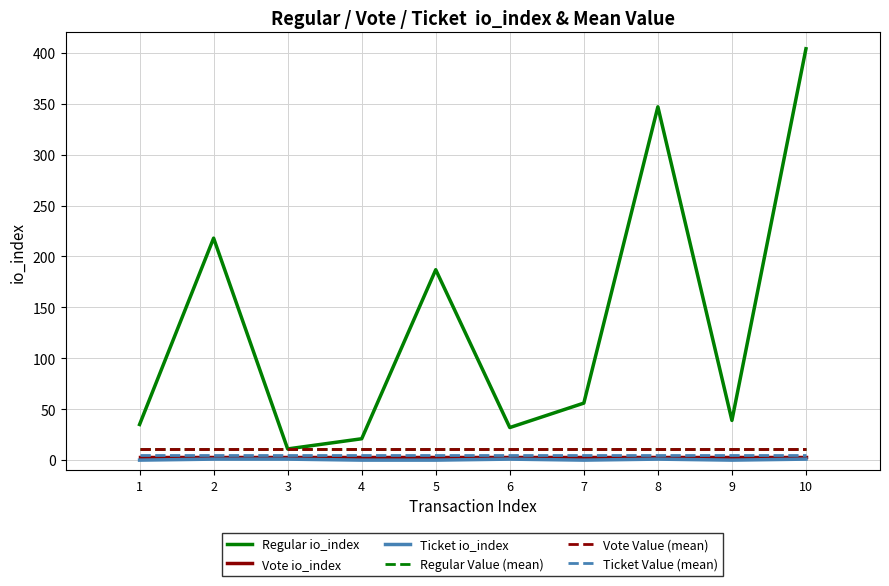

Rank the series by their maximum value, from highest to lowest.

Regular io_index, Regular Value (mean), Vote Value (mean), Ticket Value (mean), Vote io_index, Ticket io_index